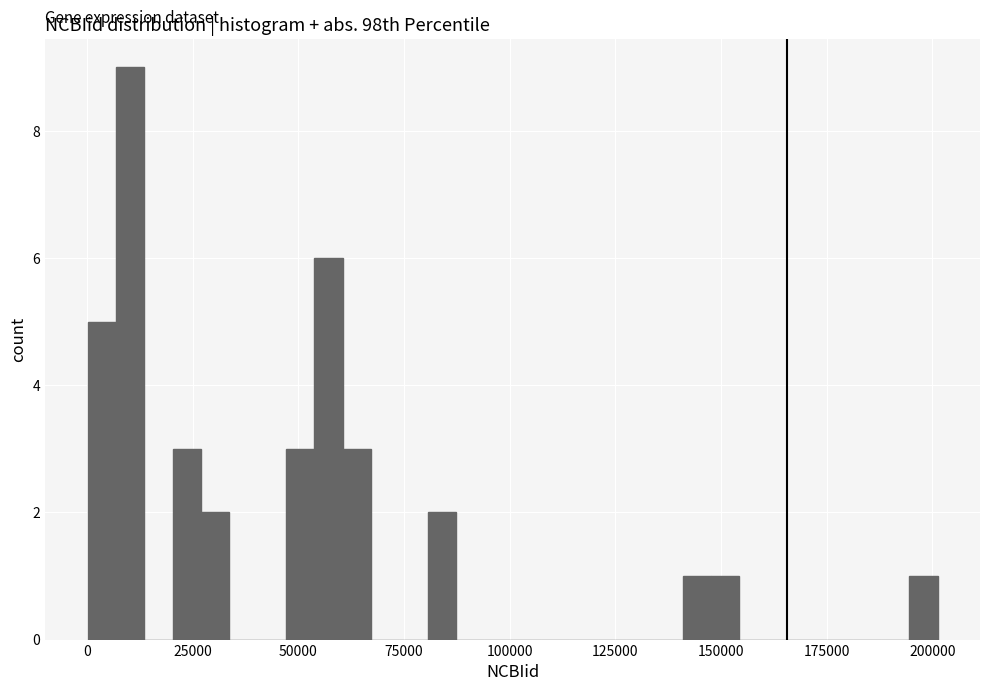

Read against the x-axis, roughly where is the centre of the tallest bar?

10000